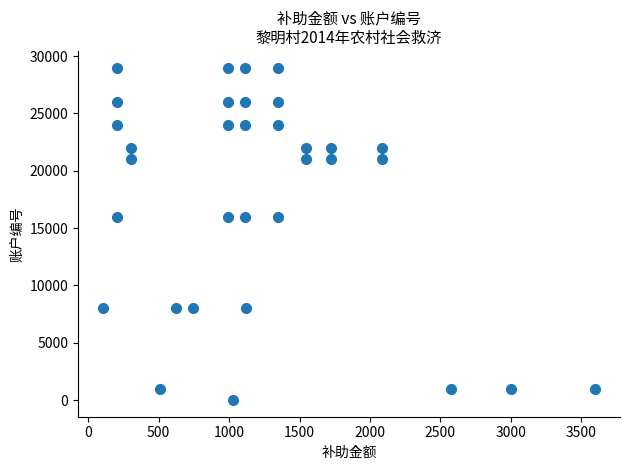

What is the range of X values (max minus min)?

3498